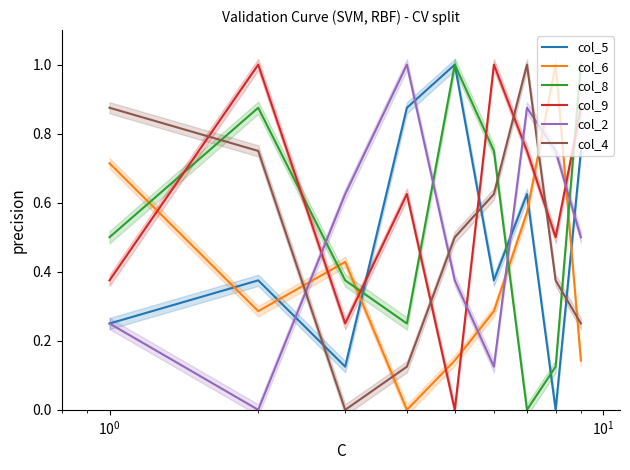

Which series ends up on top after the final intersection of col_9 and col_2?

col_9